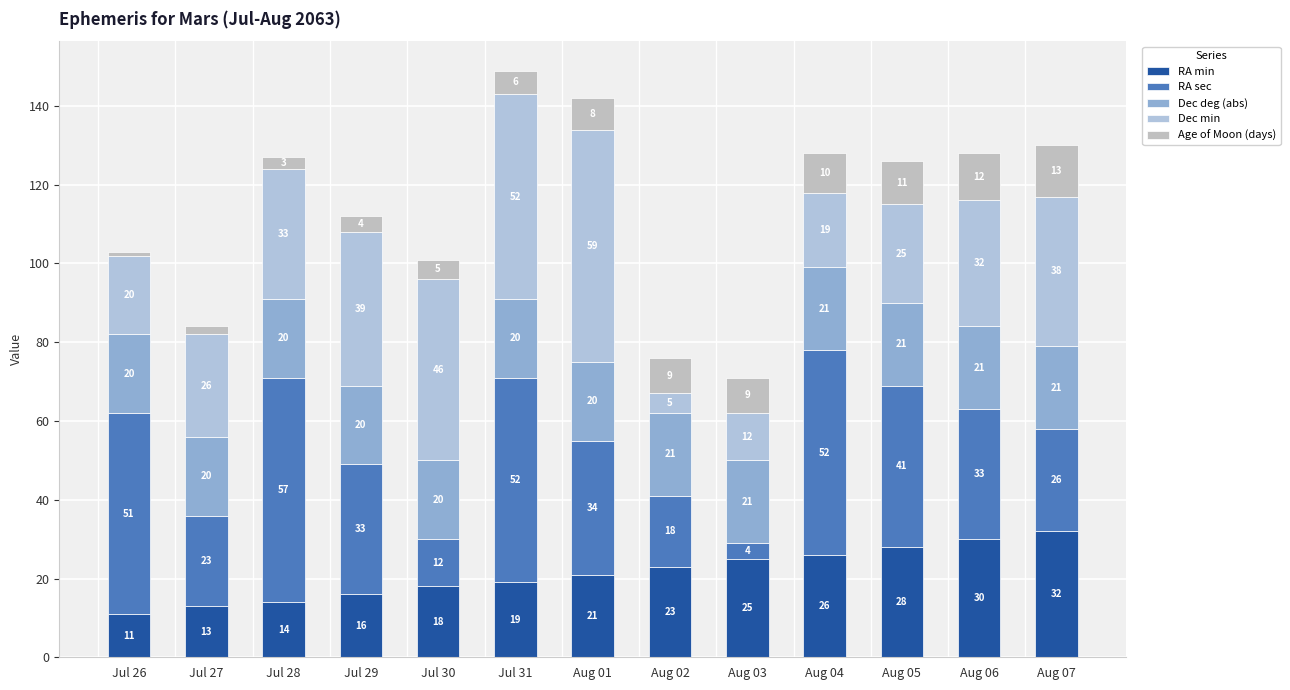

How many bars are there in total?

13